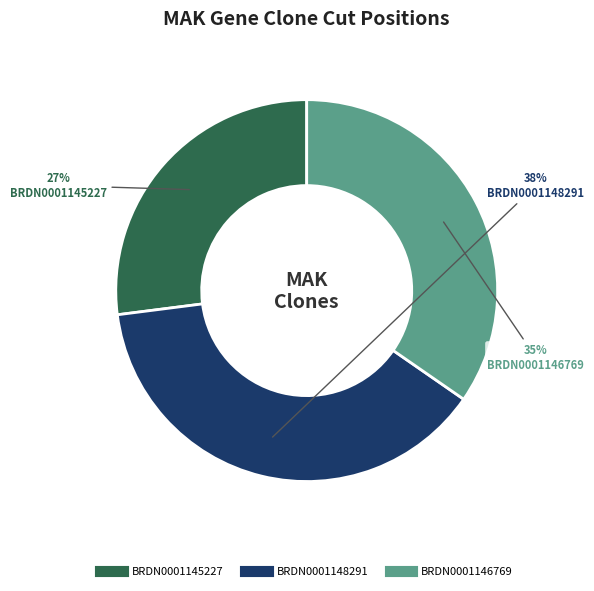

Does BRDN0001148291 account for over 50% of the chart?

No